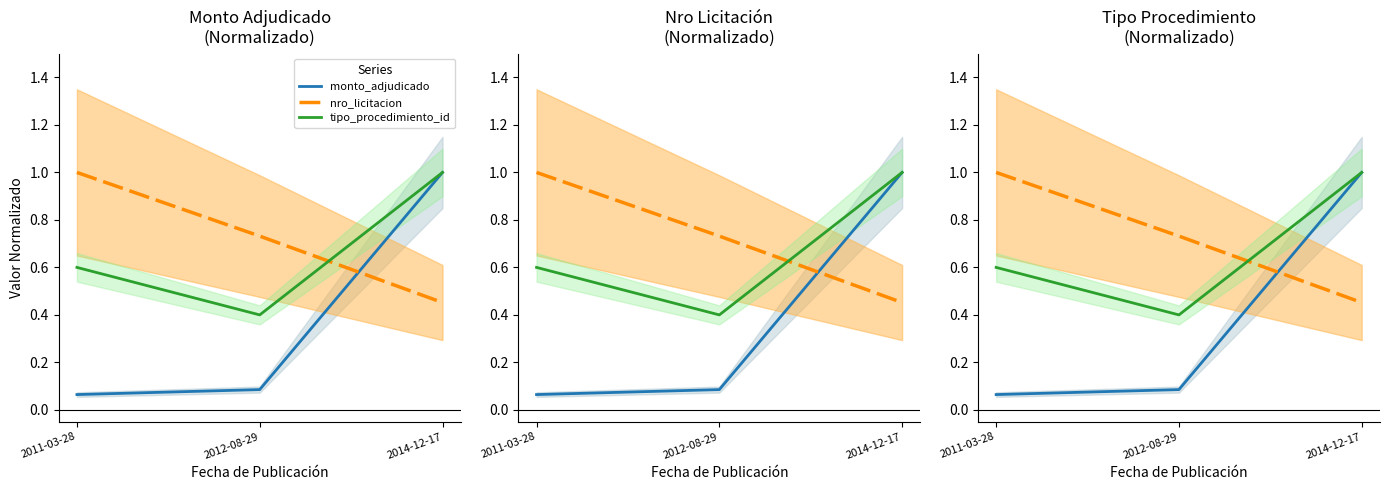

How many categories are shown in the chart?

3